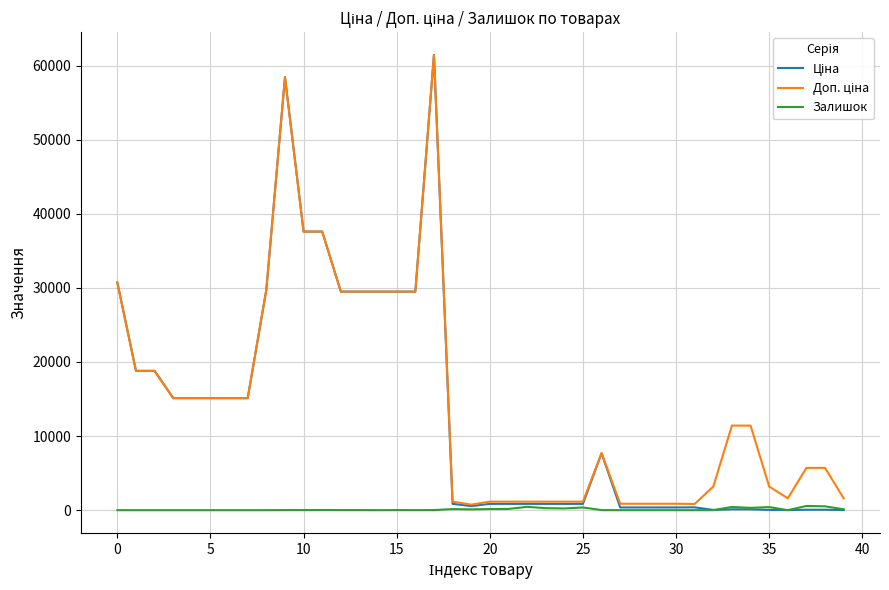

Does the chart have visible grid lines?

Yes